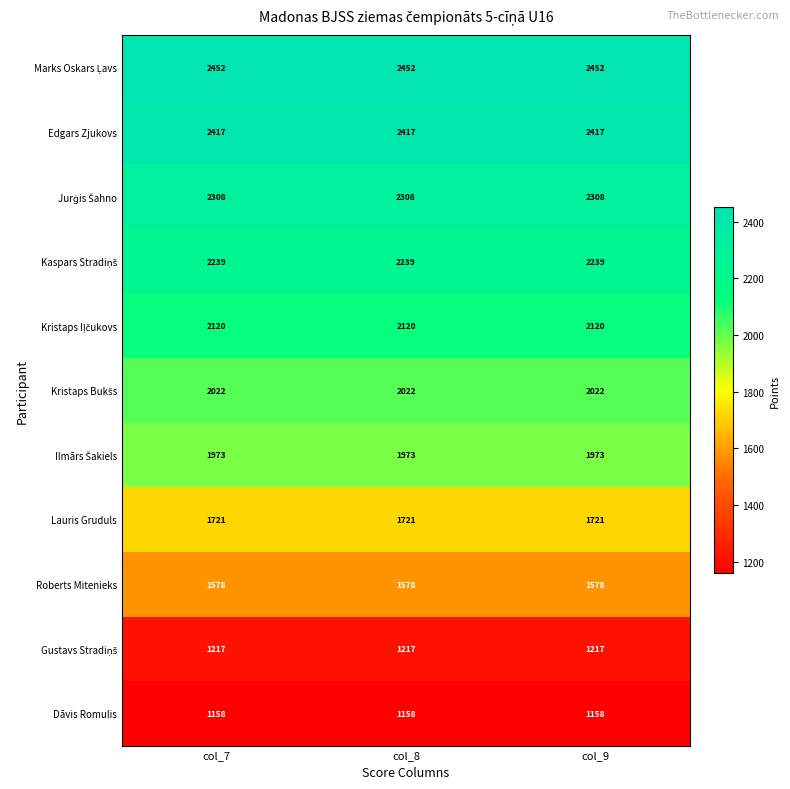

What is the sum of all Lauris Gruduls values?

5163